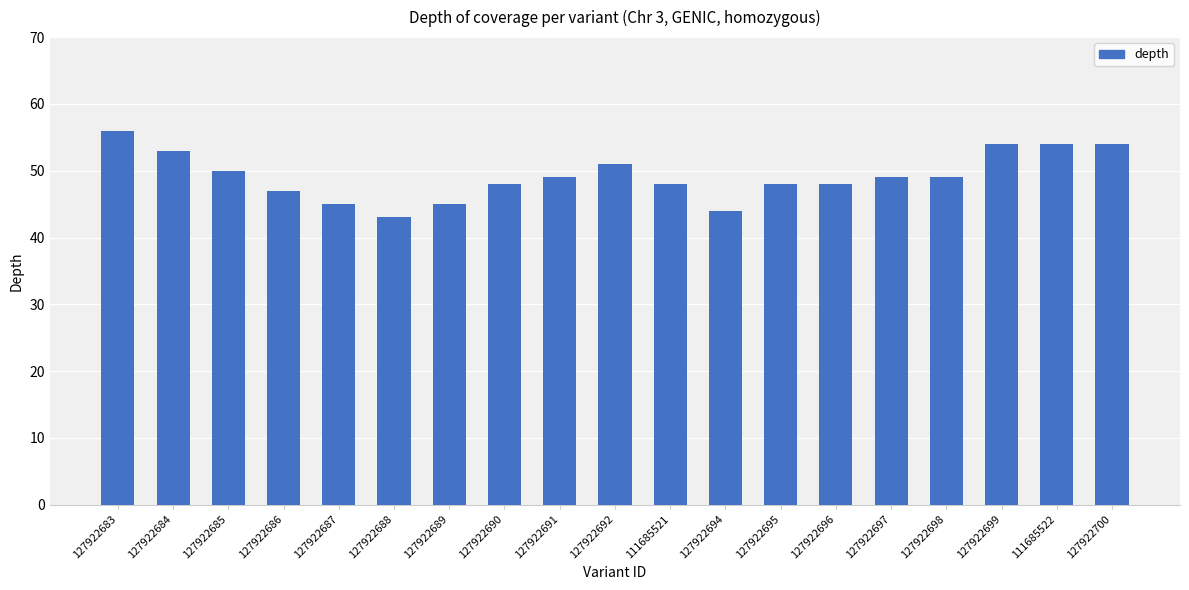

What position from the right is 127922683?

19